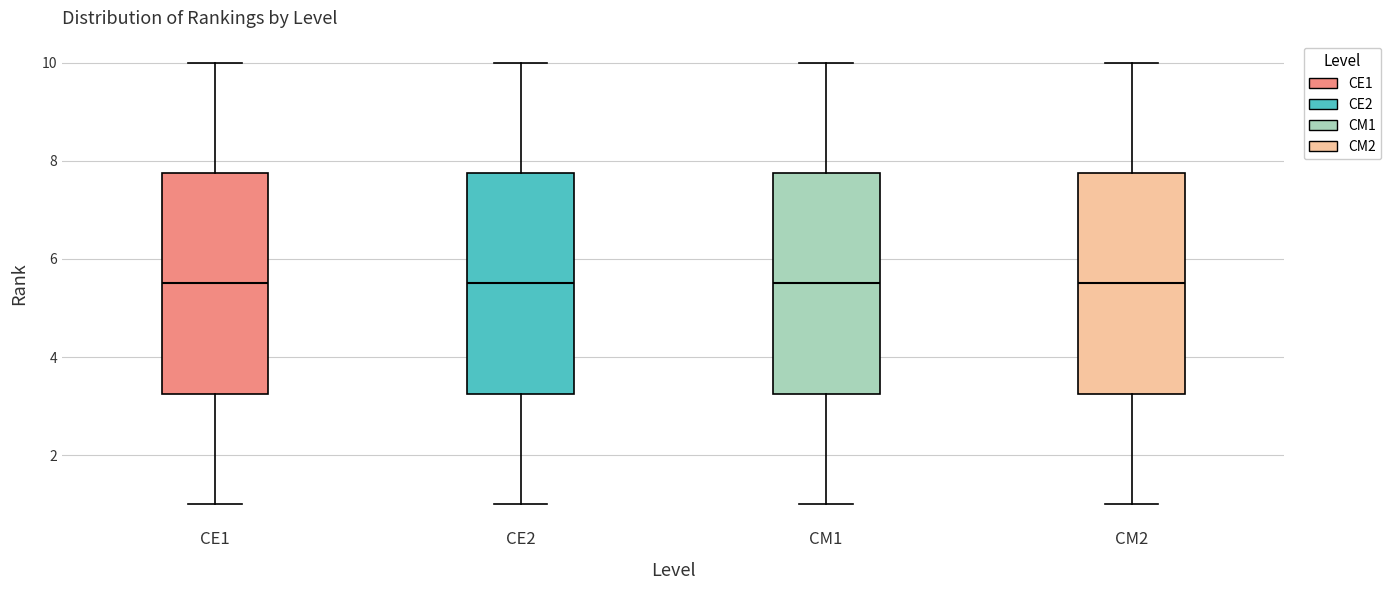

Where does the median line of the box for CM1 sit on the y-axis? The values are not printed on the chart, so give them approximately, as read against the axis.

5.6